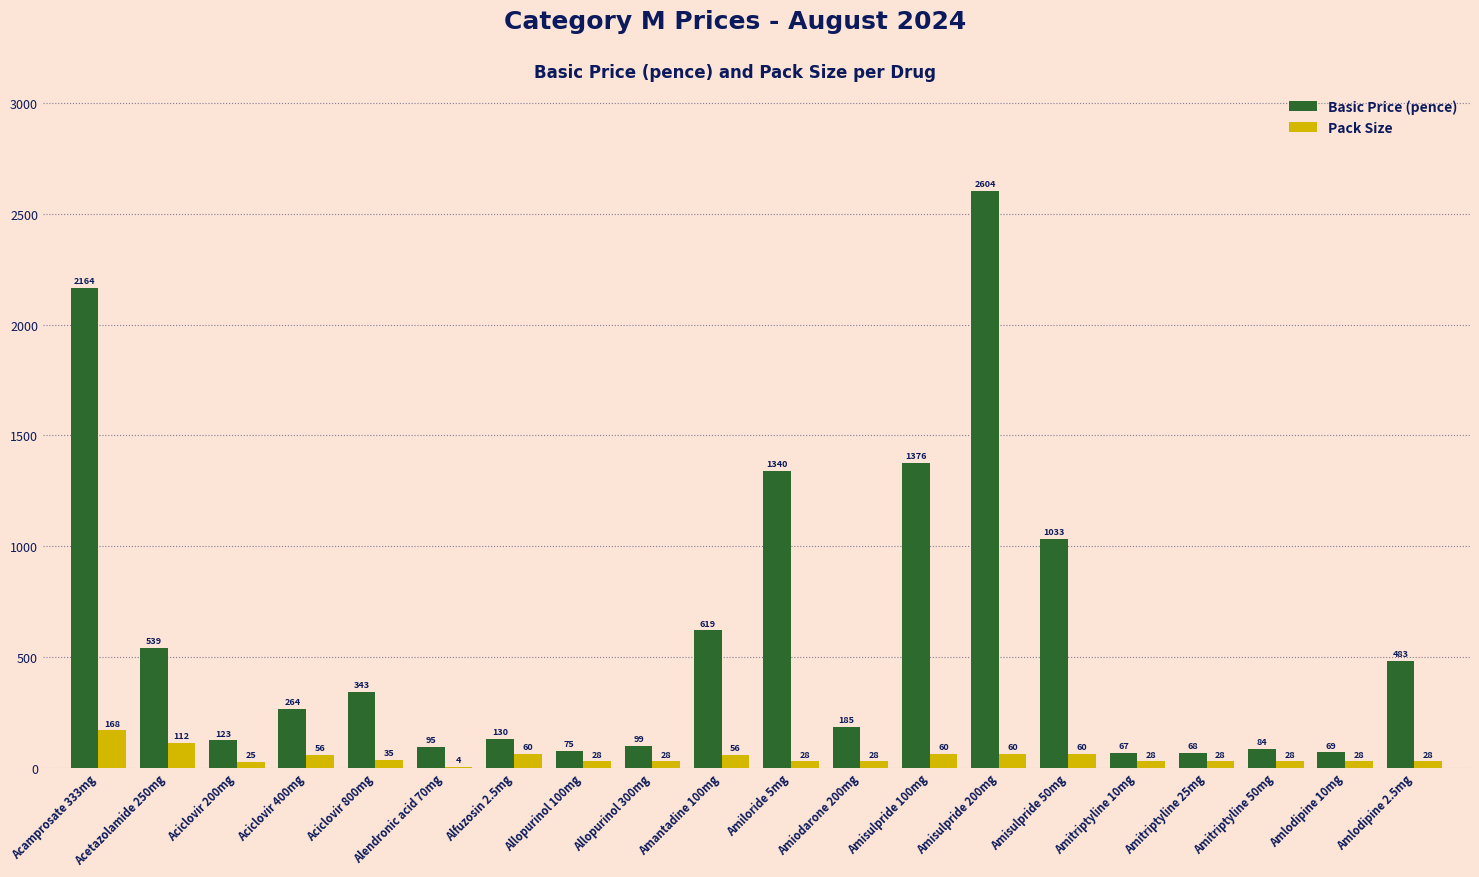

Where does the Pack Size series first go above 28?

Acamprosate 333mg